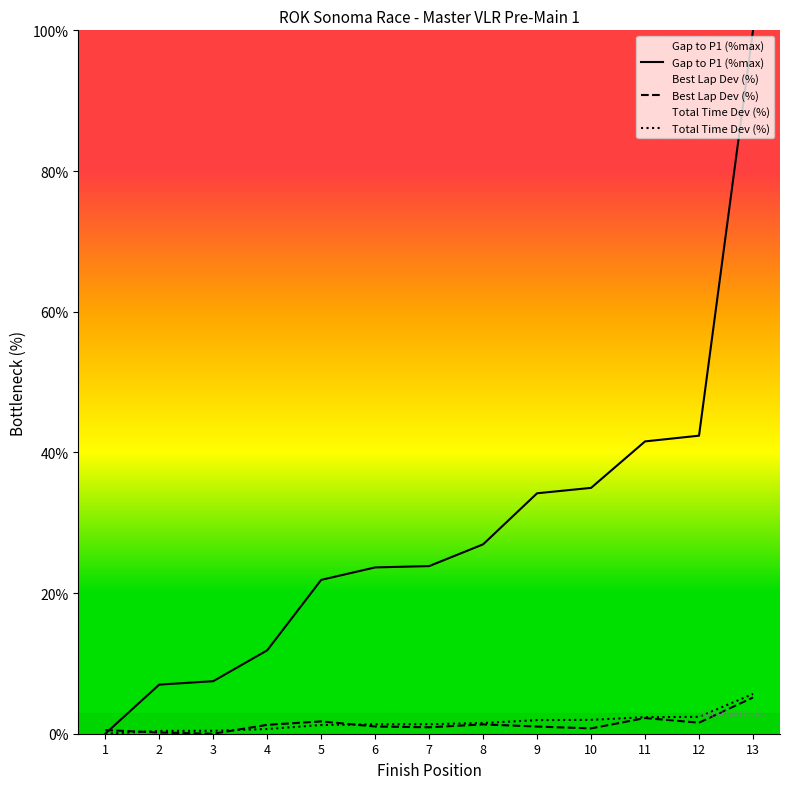

True or false: Gap to P1 (%max) has a value of 2.1 at 2.

False